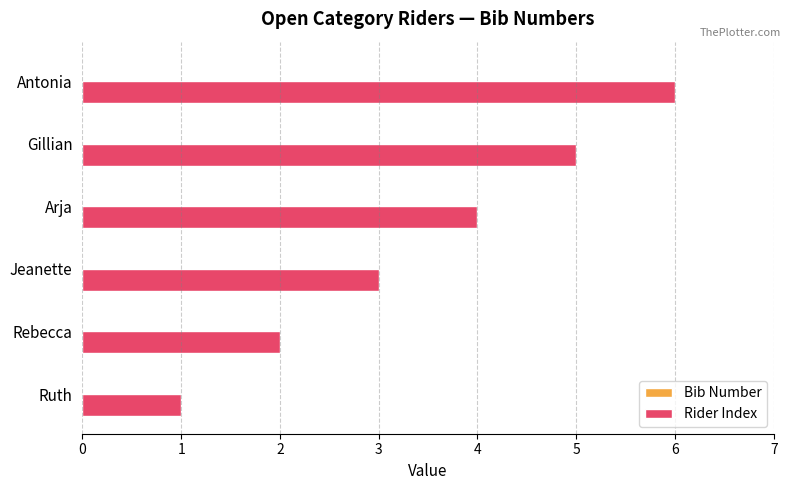

Rank the categories by value from lowest to highest.

Ruth, Rebecca, Jeanette, Arja, Gillian, Antonia